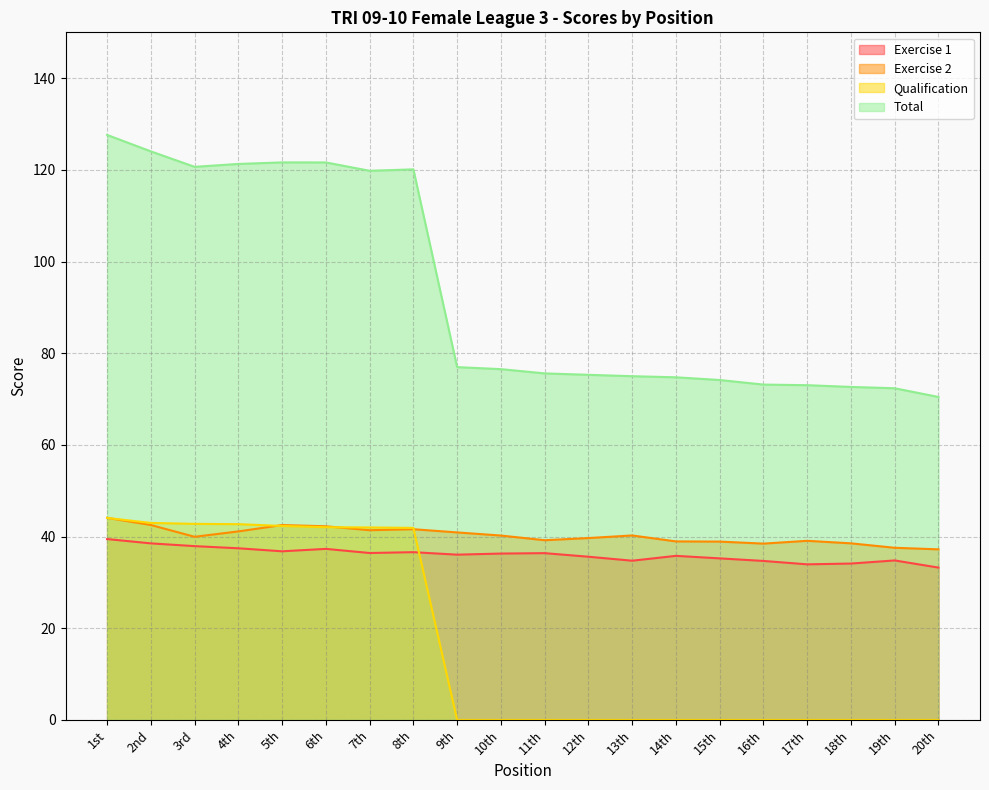

Between which two adjacent categories do Exercise 2 and Qualification first intersect?

1st and 2nd